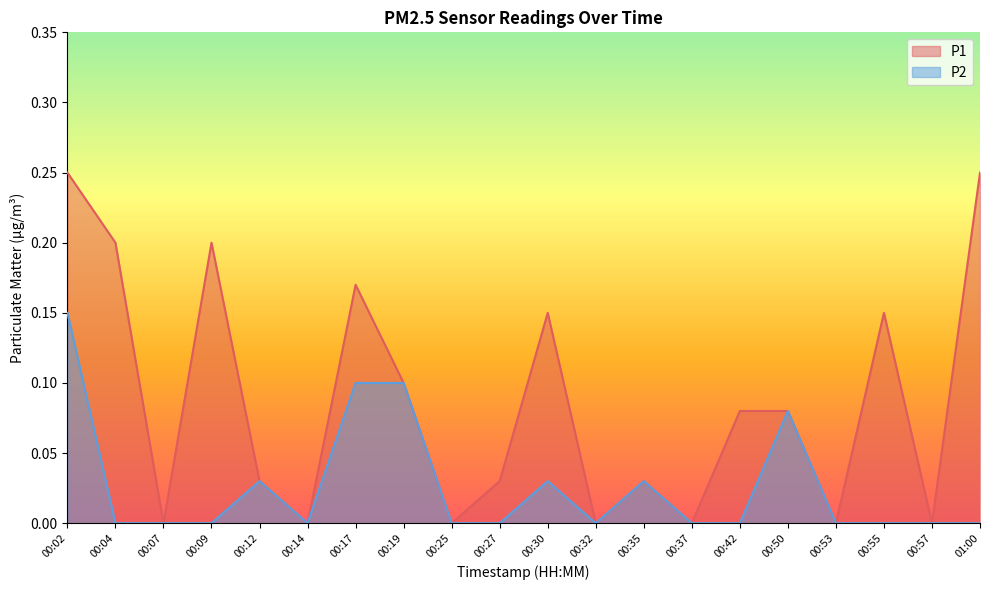

Reading right to left, list all the values displayed in this chart.

P1: 01:00=0.2	00:57=0.0	00:55=0.1	00:53=0.0	00:50=0.1	00:42=0.1	00:37=0.0	00:35=0.0	00:32=0.0	00:30=0.1	00:27=0.0	00:25=0.0	00:19=0.1	00:17=0.2	00:14=0.0	00:12=0.0	00:09=0.2	00:07=0.0	00:04=0.2	00:02=0.2
P2: 01:00=0.0	00:57=0.0	00:55=0.0	00:53=0.0	00:50=0.1	00:42=0.0	00:37=0.0	00:35=0.0	00:32=0.0	00:30=0.0	00:27=0.0	00:25=0.0	00:19=0.1	00:17=0.1	00:14=0.0	00:12=0.0	00:09=0.0	00:07=0.0	00:04=0.0	00:02=0.1